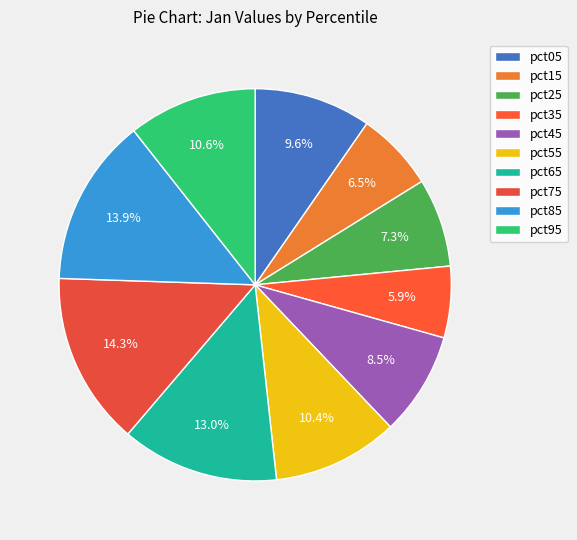

Which category has the biggest portion of the pie?

pct75